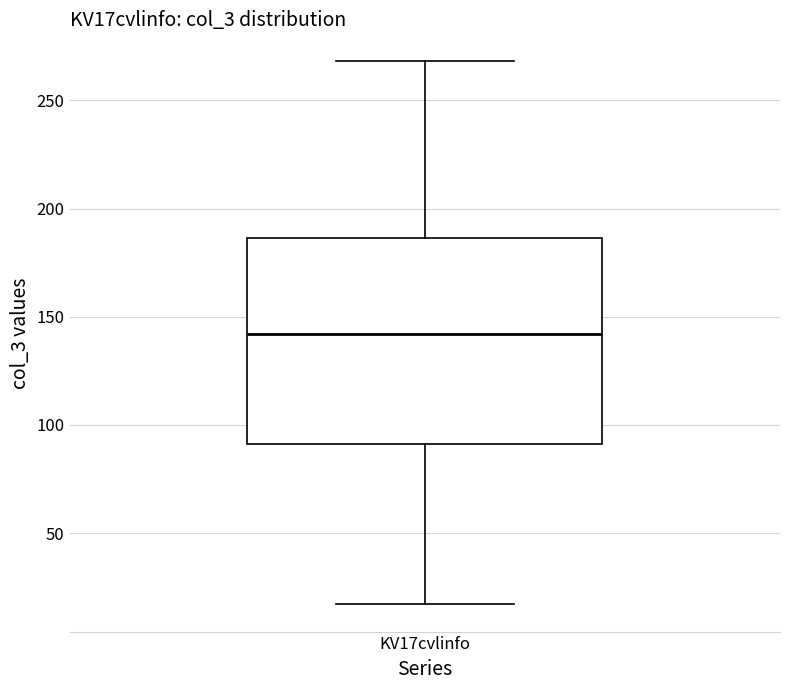

Read this box plot against the y-axis: the position of the median line, the range covered by the box, and the ends of both whiskers. The values are not printed on the chart, so give them approximately, as read against the axis.

median 140, box 90 to 185, whiskers 15 to 270